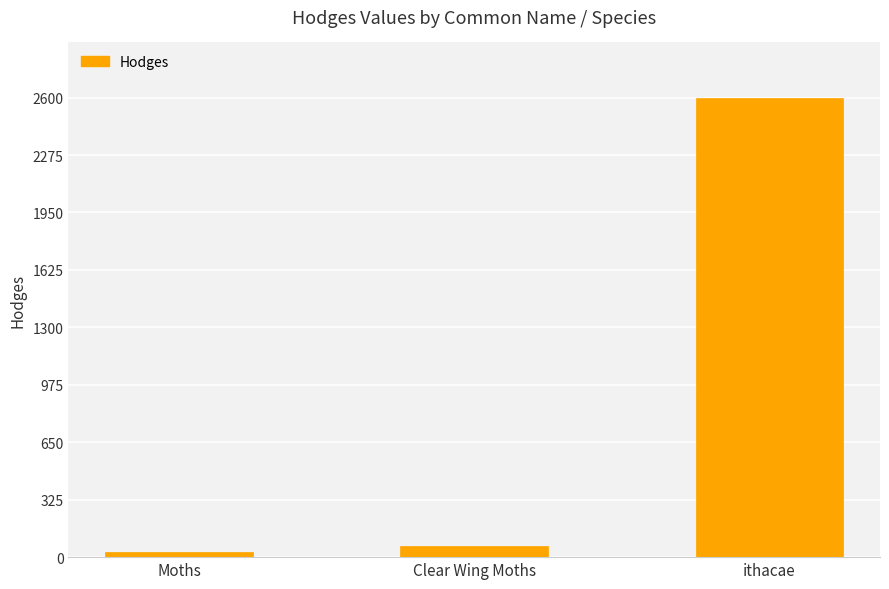

List the labels in order of value, largest first.

ithacae, Clear Wing Moths, Moths